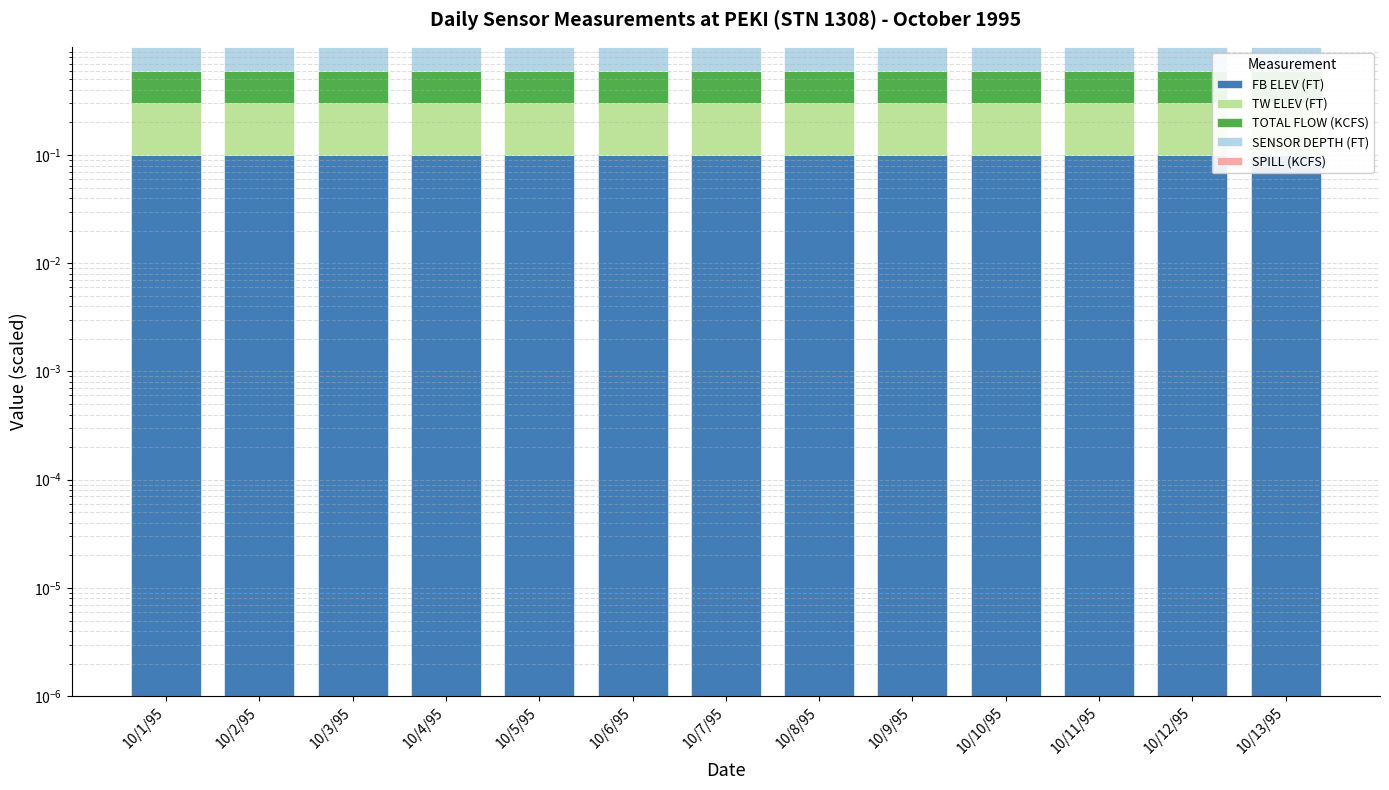

The value of SPILL (KCFS) at 10/1/95 is 0.0. True or false?

False